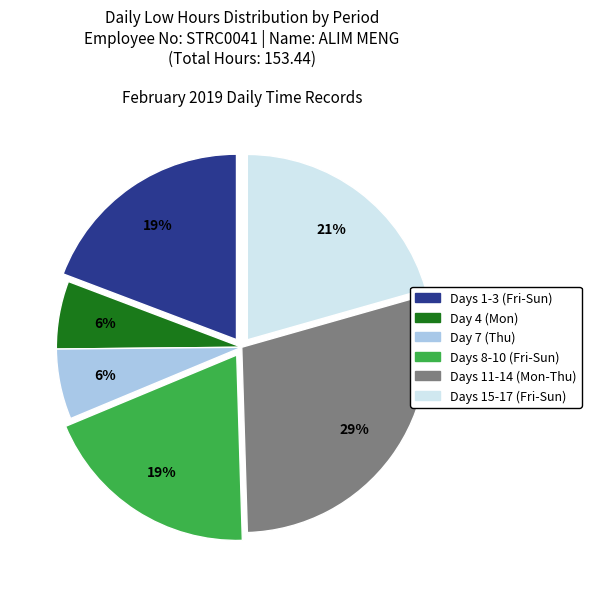

To the nearest percent, what is the average slice percentage?

17%